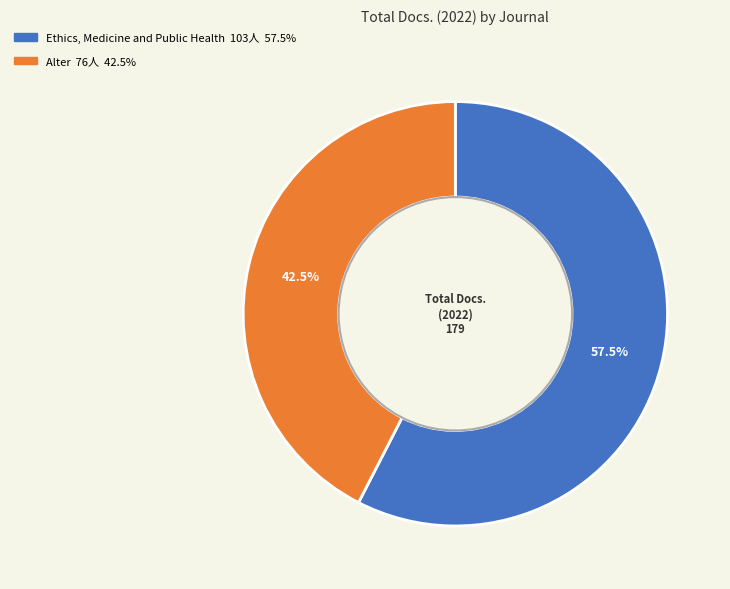

Is there any slice that represents more than half of the pie?

Yes